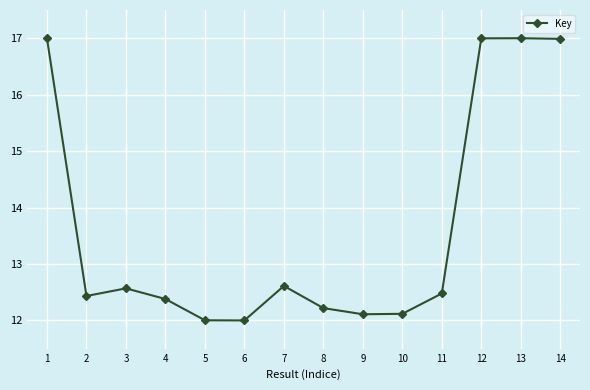

At which category does the data reach its first local valley?

2